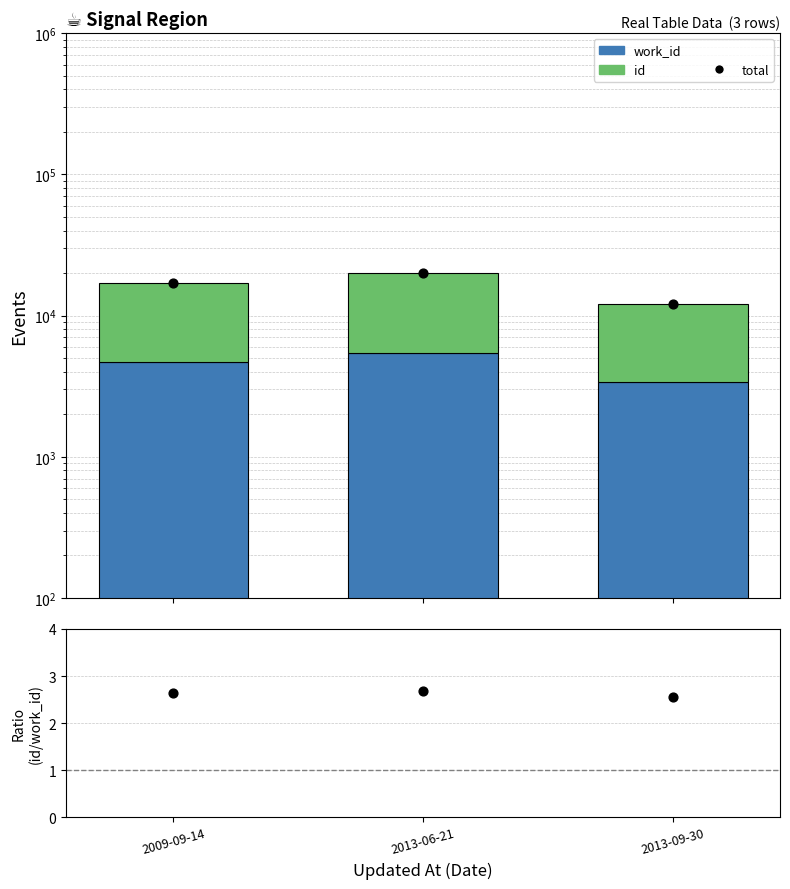

Which series reaches the maximum Y coordinate?

total